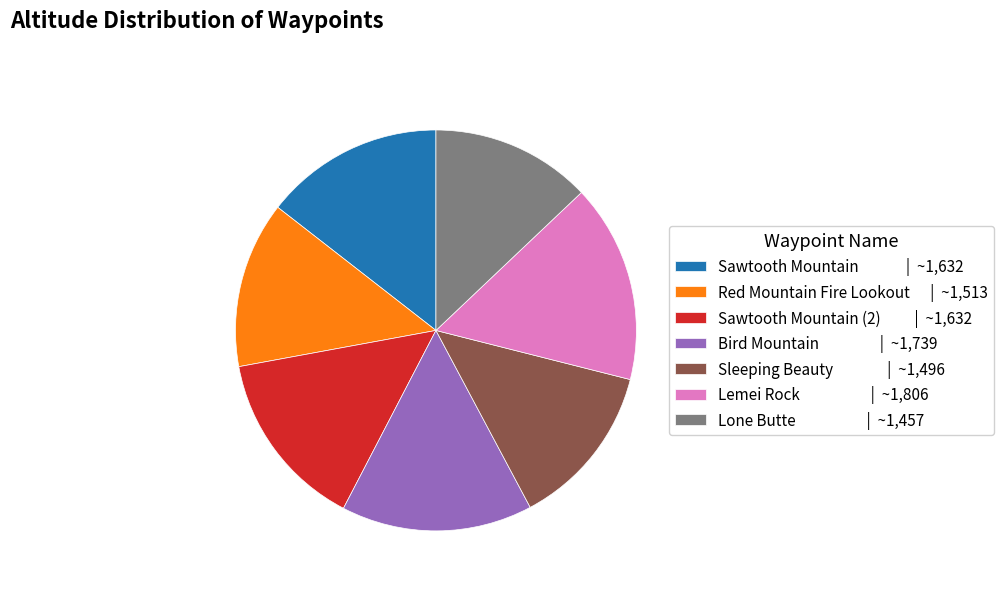

What is the largest slice in the pie chart?

Lemei Rock | ~1,806